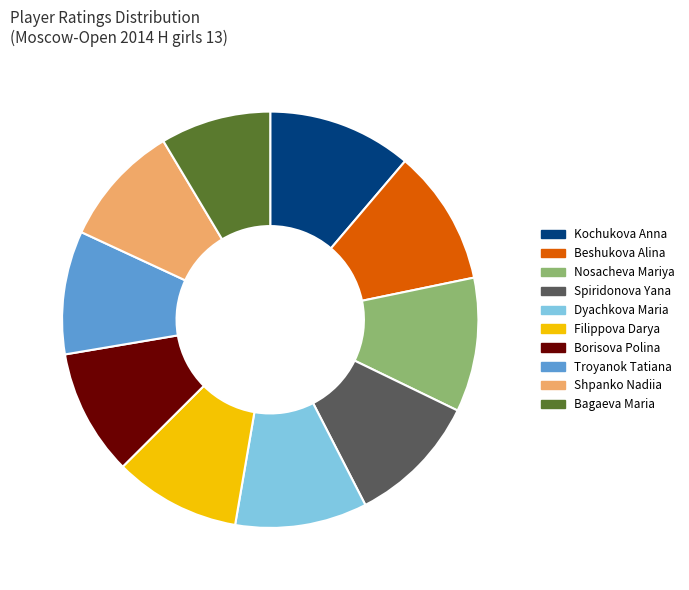

Does any single category account for the majority?

No